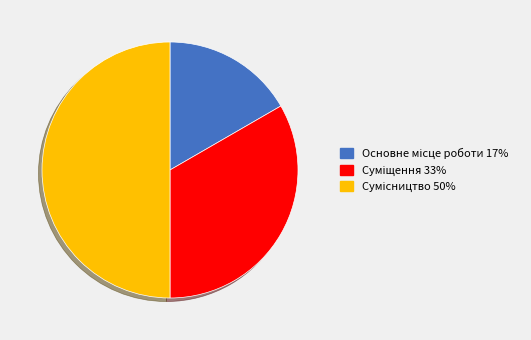

Does any single category account for the majority?

No